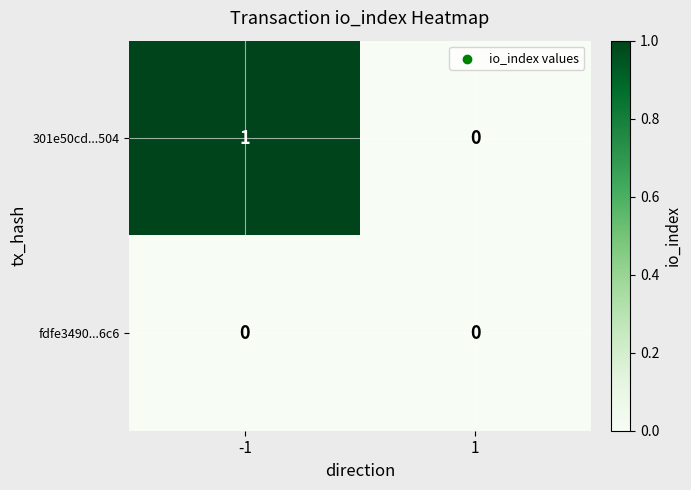

Rank the series at -1 from highest to lowest value.

301e50cd...504, fdfe3490...6c6